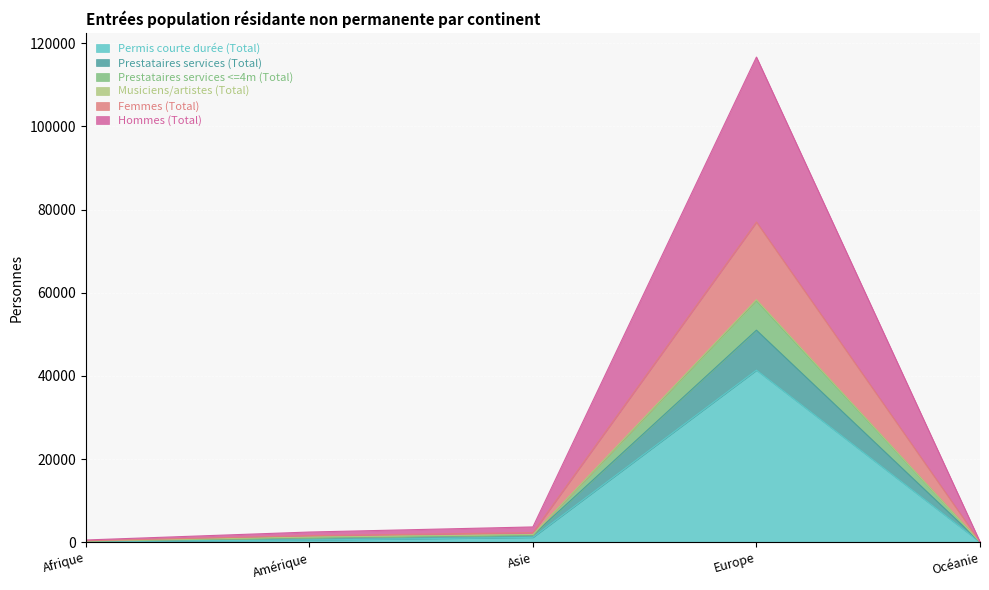

What value does the Hommes (Total) series have at Amérique, to the nearest 10?

1220